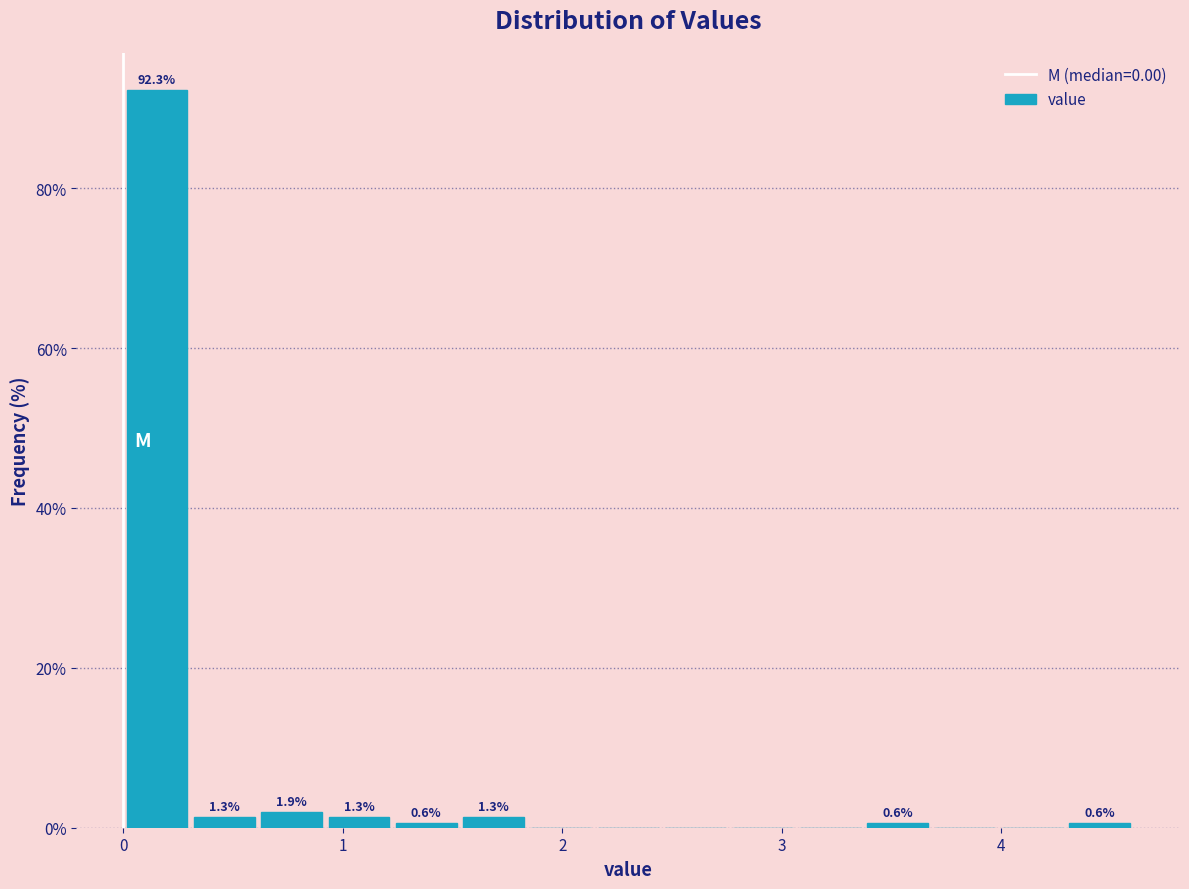

Read against the x-axis, roughly where is the centre of the tallest bar?

0.2